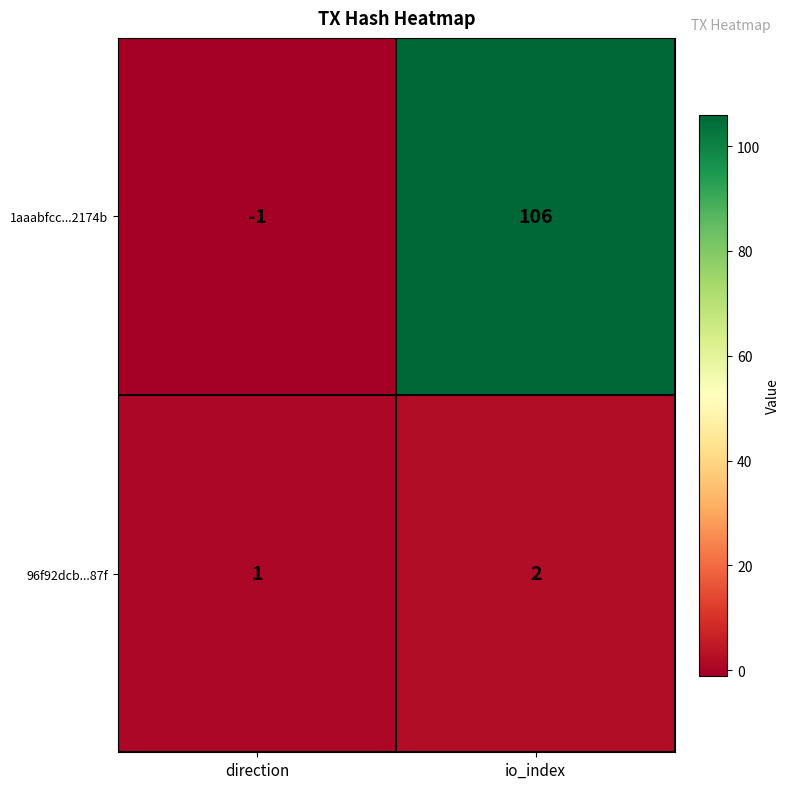

What is the difference between the highest and lowest values at io_index?

104